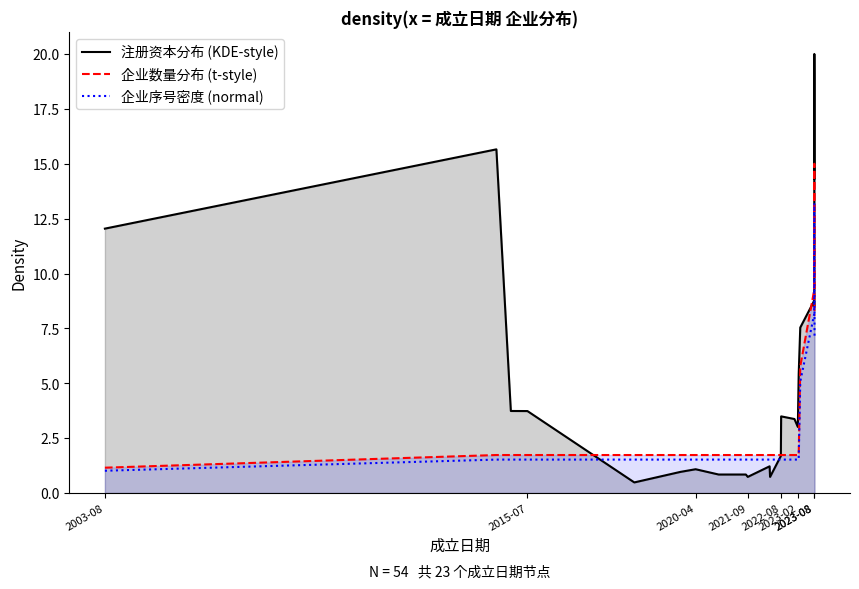

Count the number of data series in this chart.

3